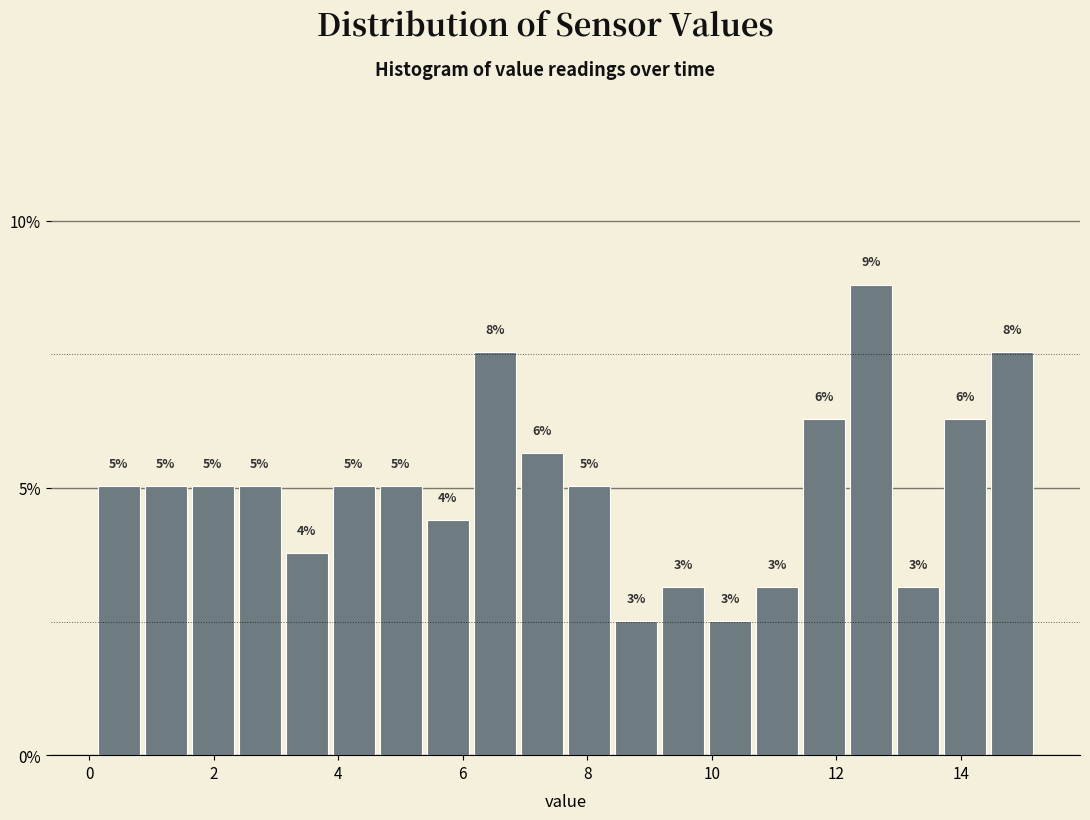

Read against the x-axis, roughly where is the centre of the tallest bar?

12.6